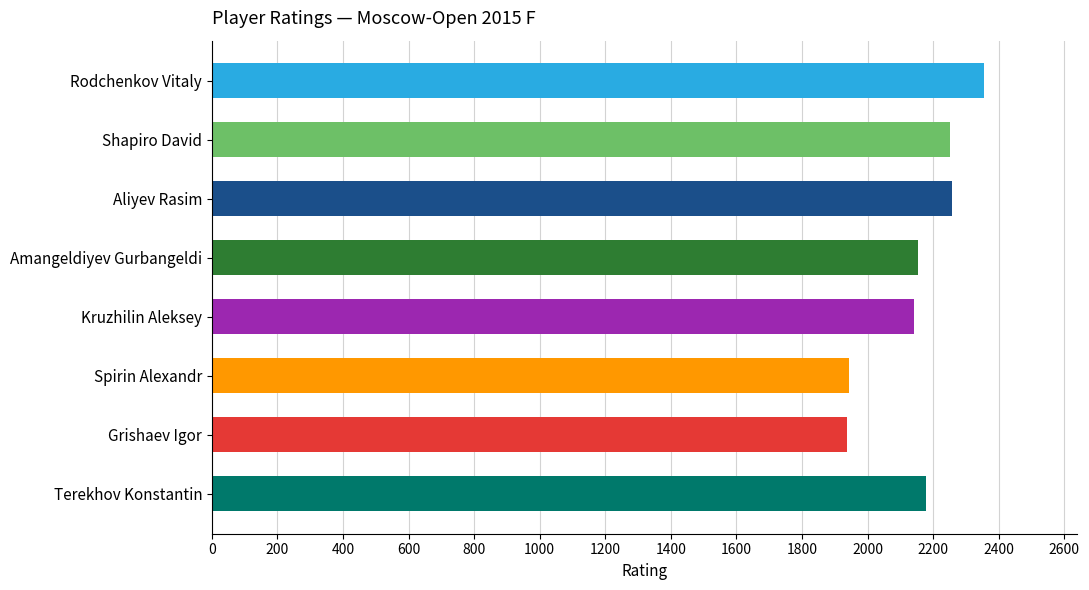

What is the sum of all values?

17218